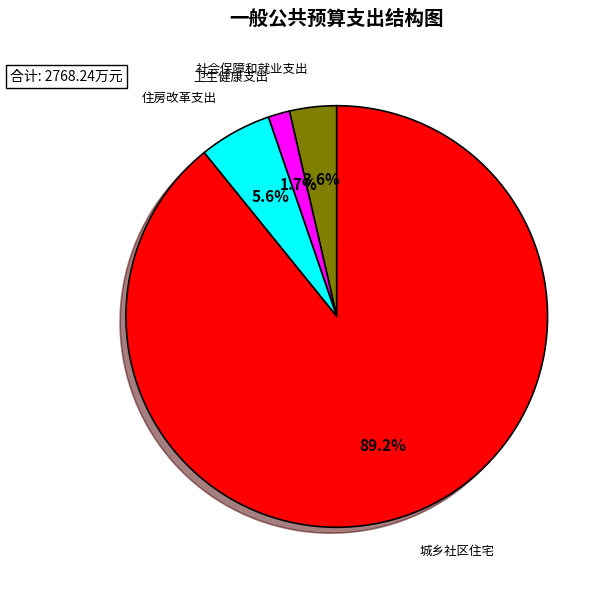

How many segments does this pie chart have?

4